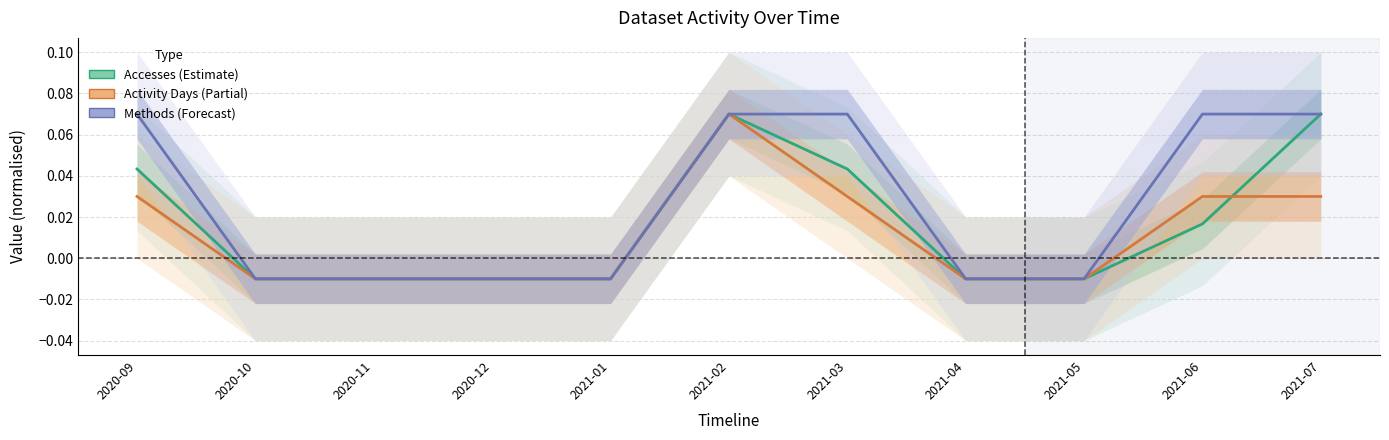

Rank the series by their average value, from highest to lowest.

Methods (Forecast), Accesses (Estimate), Activity Days (Partial)